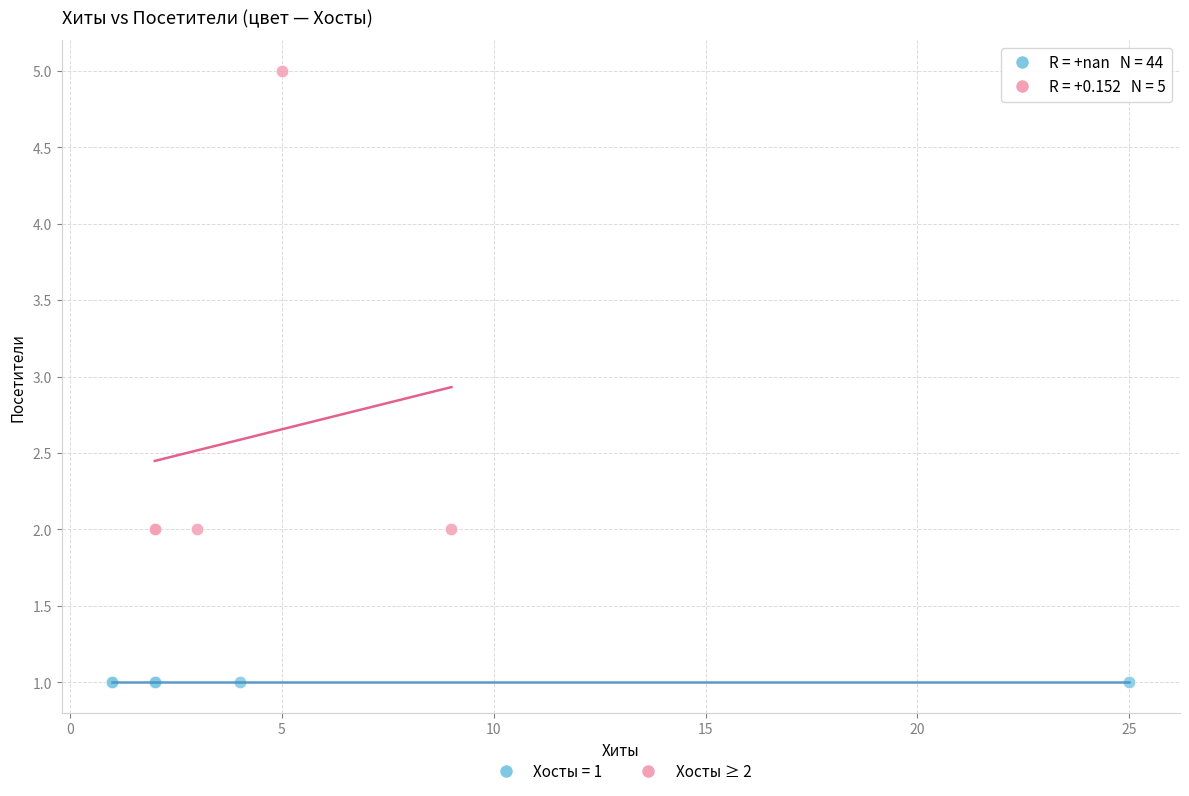

Which series contains the highest Y value?

Хосты ≥ 2